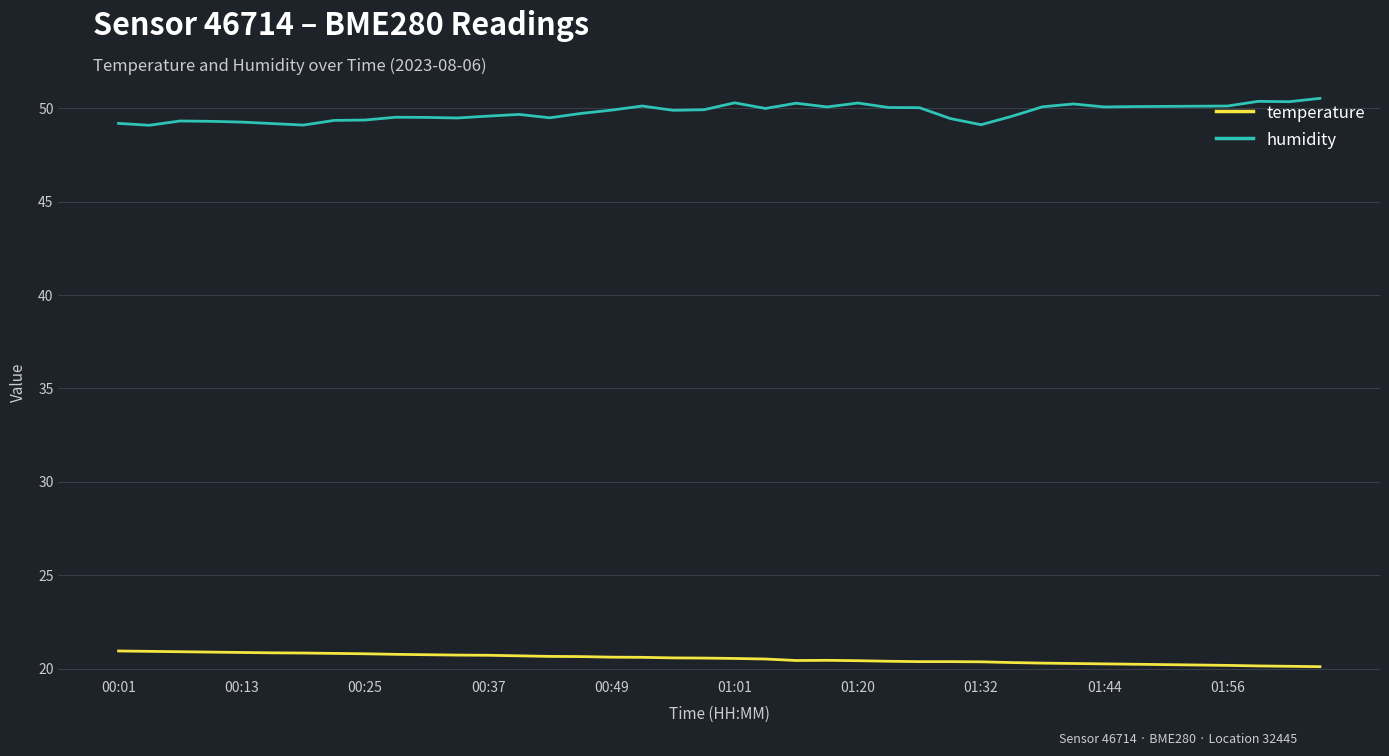

What is the minimum value for humidity?

49.1